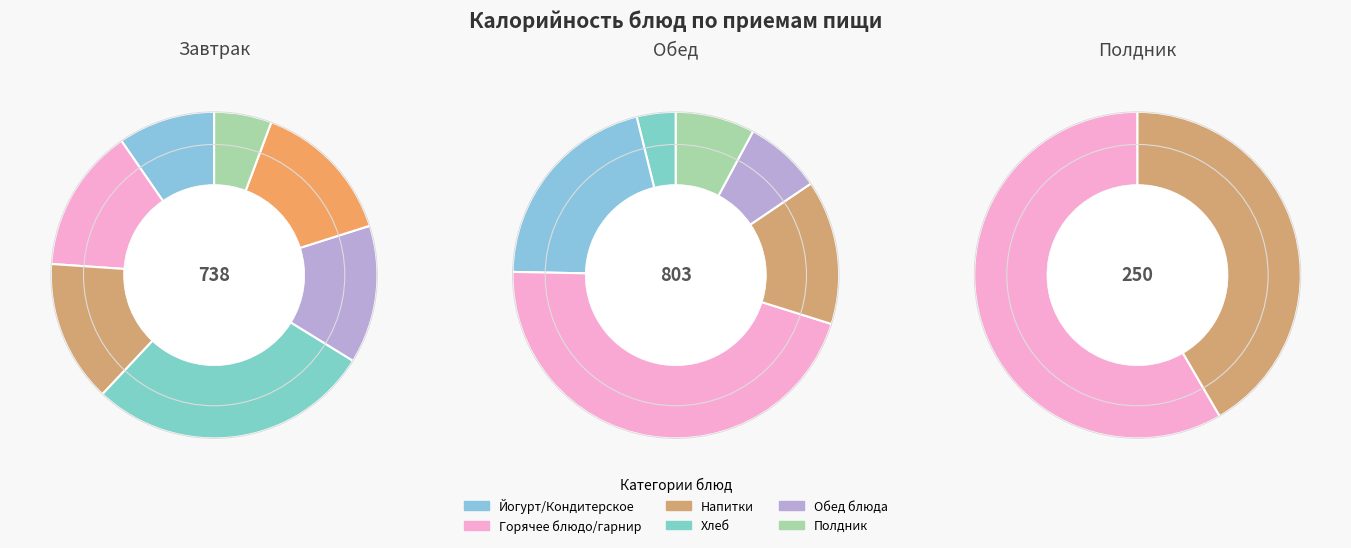

How many segments does this pie chart have?

15